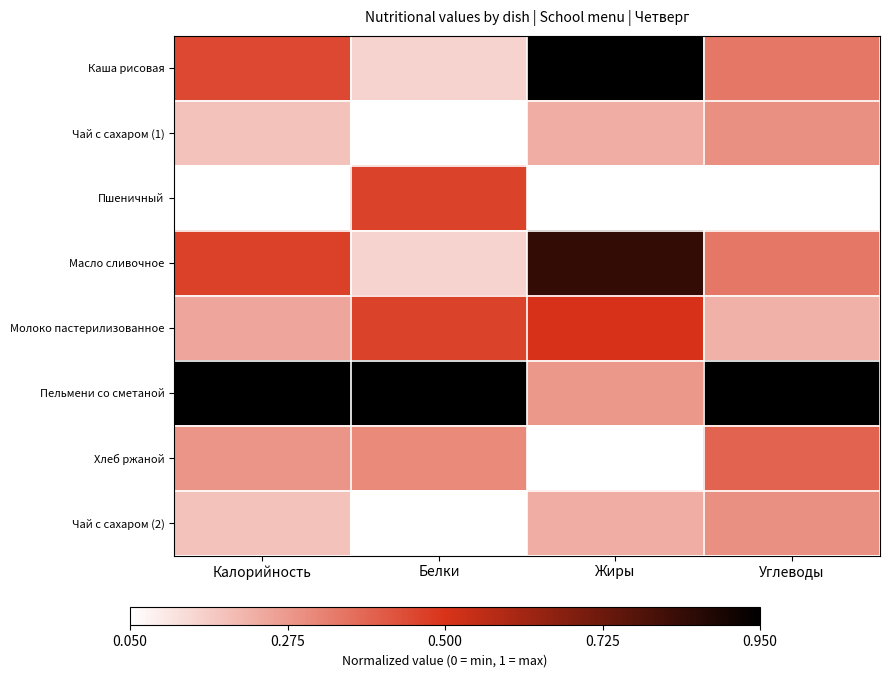

Which series has the largest total across all categories?

Пельмени со сметаной